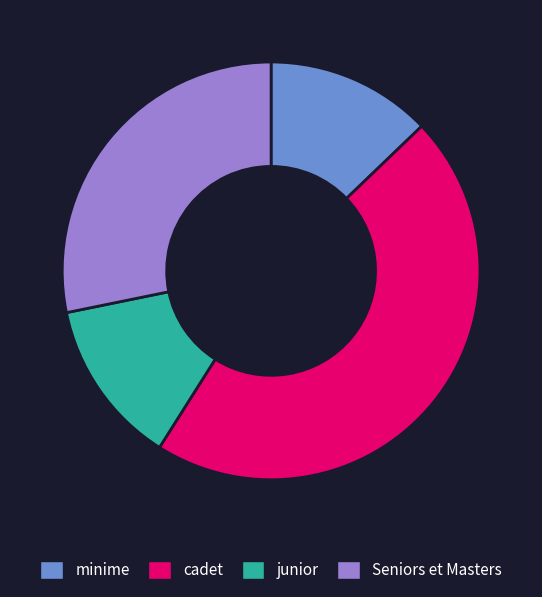

Does cadet account for over 50% of the chart?

No